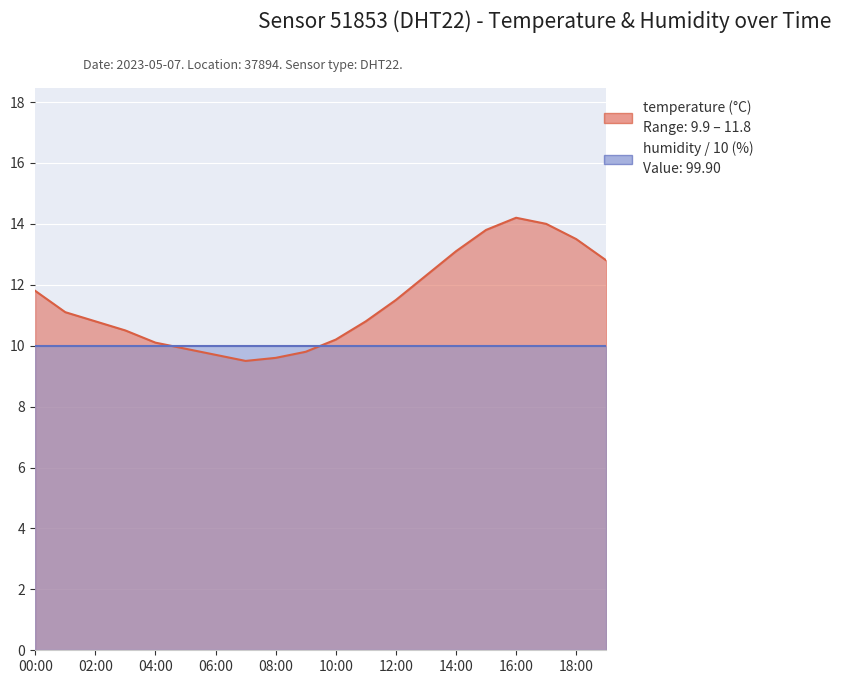

What is the change in value from 11:00 to 12:00?

+0.7